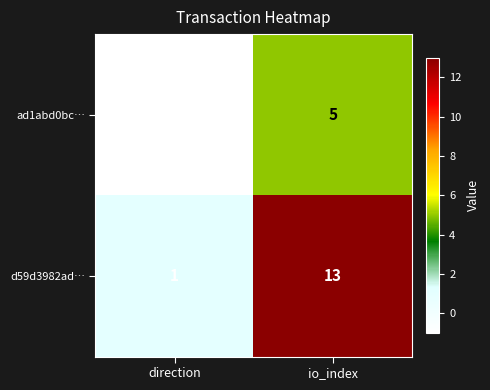

What is the difference between the d59d3982ad… values at io_index and direction?

12